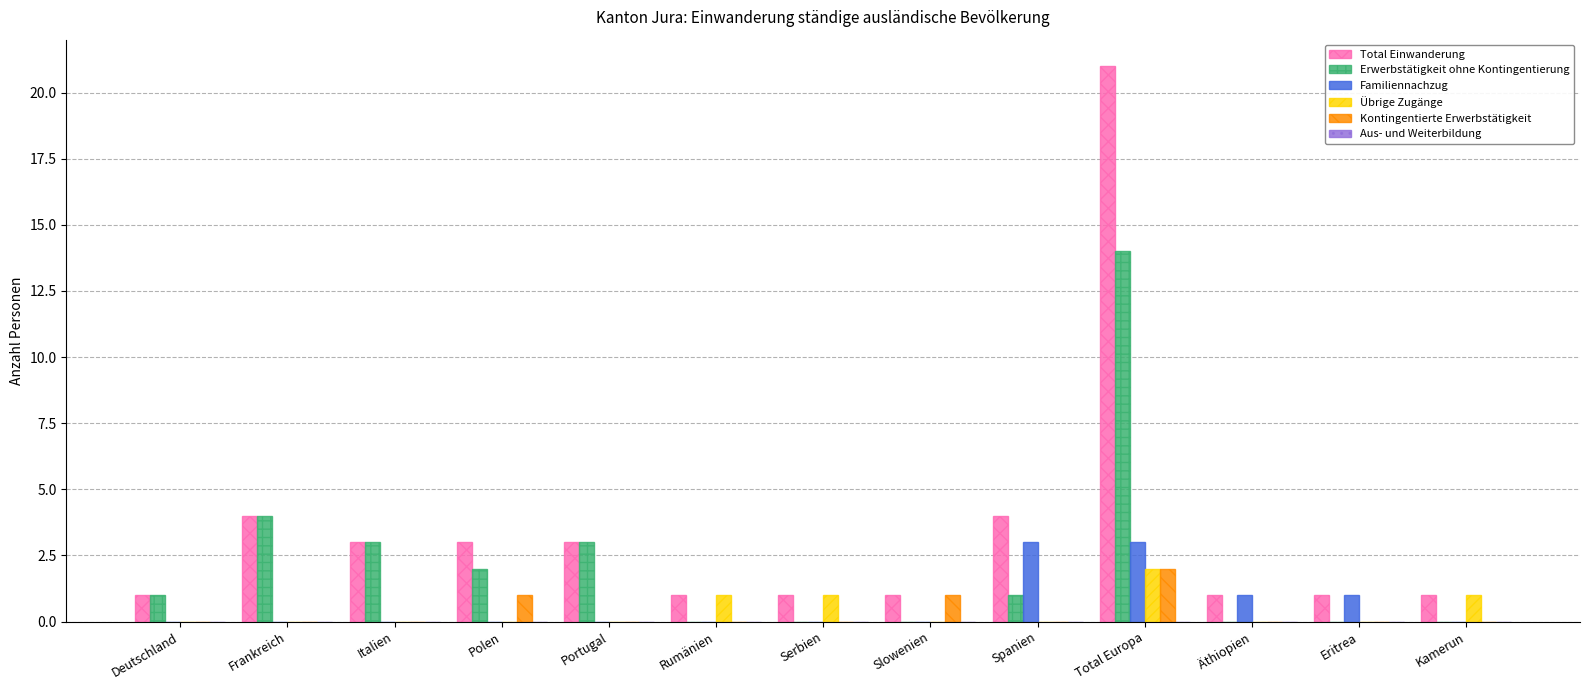

Is the value of Erwerbstätigkeit ohne Kontingentierung at Total Europa greater than the value of Familiennachzug at Äthiopien?

Yes